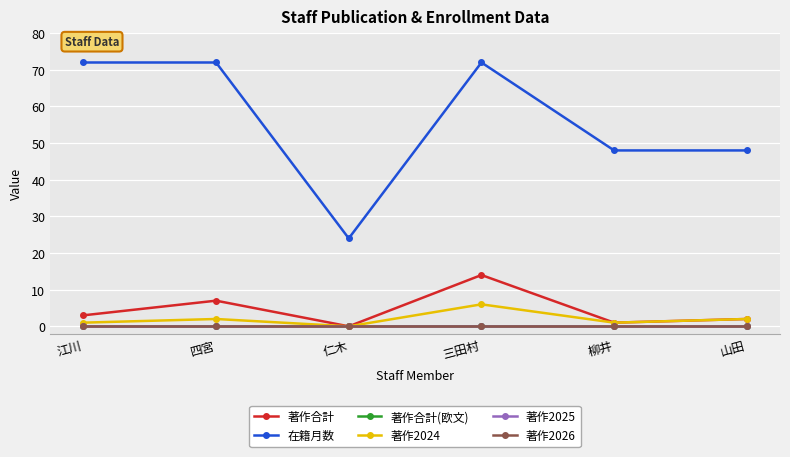

Which category has the highest value in the 著作合計(欧文) series?

江川